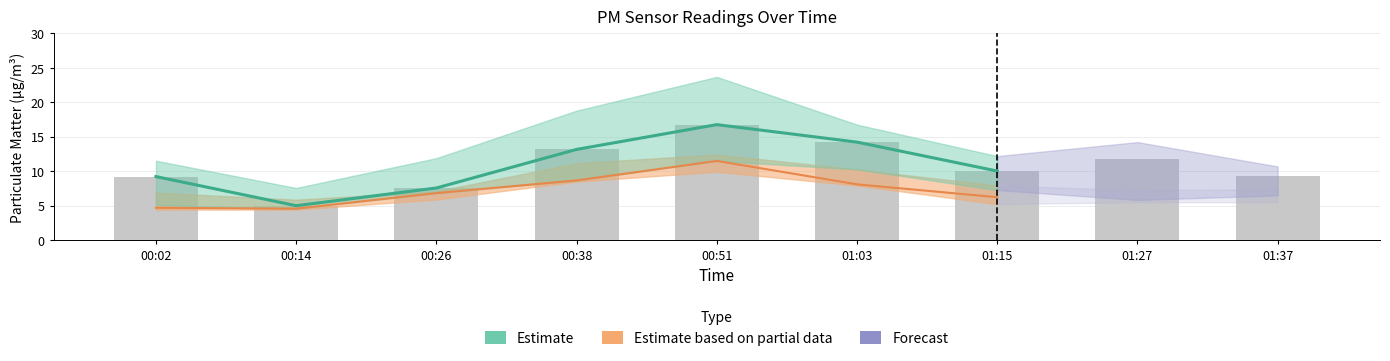

What is the label of the 8th bar from the right?

00:14